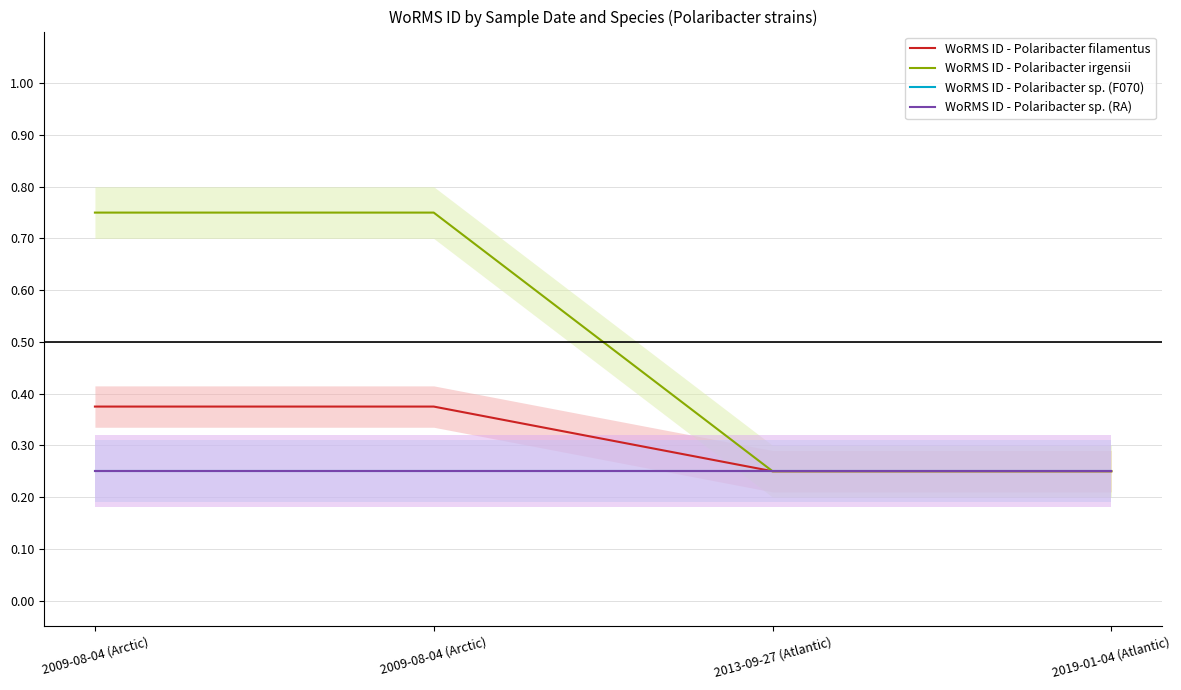

Does the chart have visible grid lines?

Yes